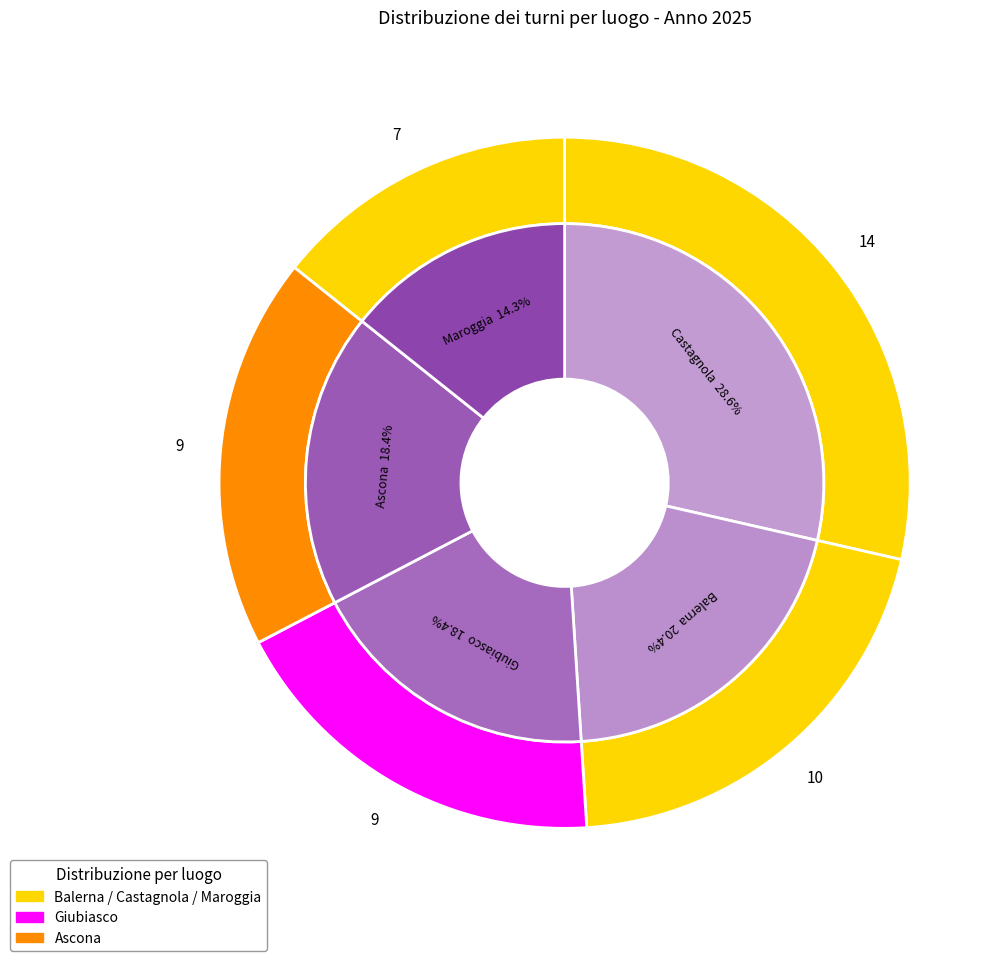

How much of the chart is everything except B?

79.6%